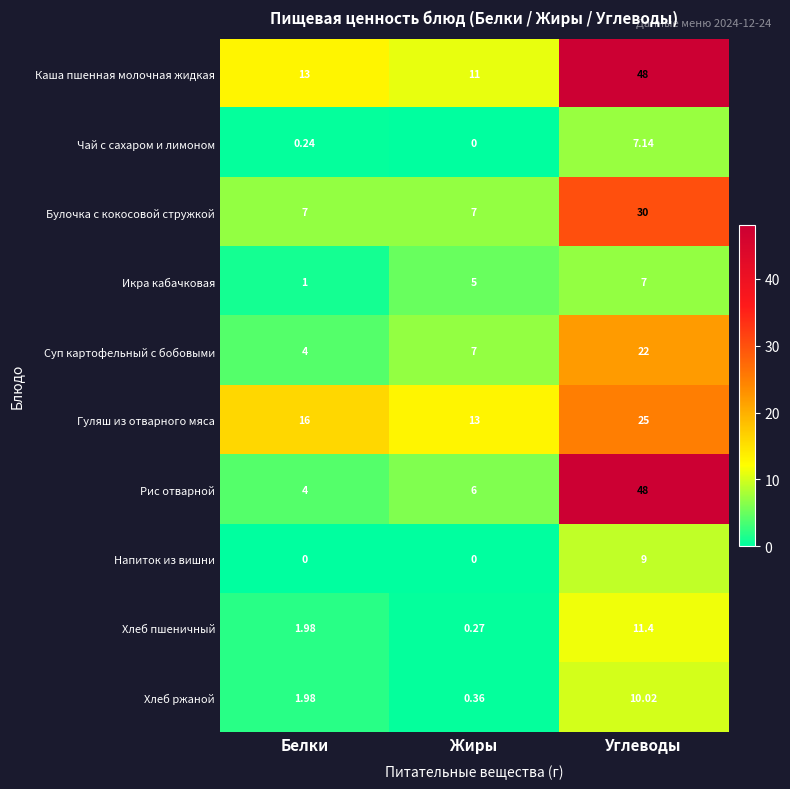

Which series has the widest spread of values?

Рис отварной